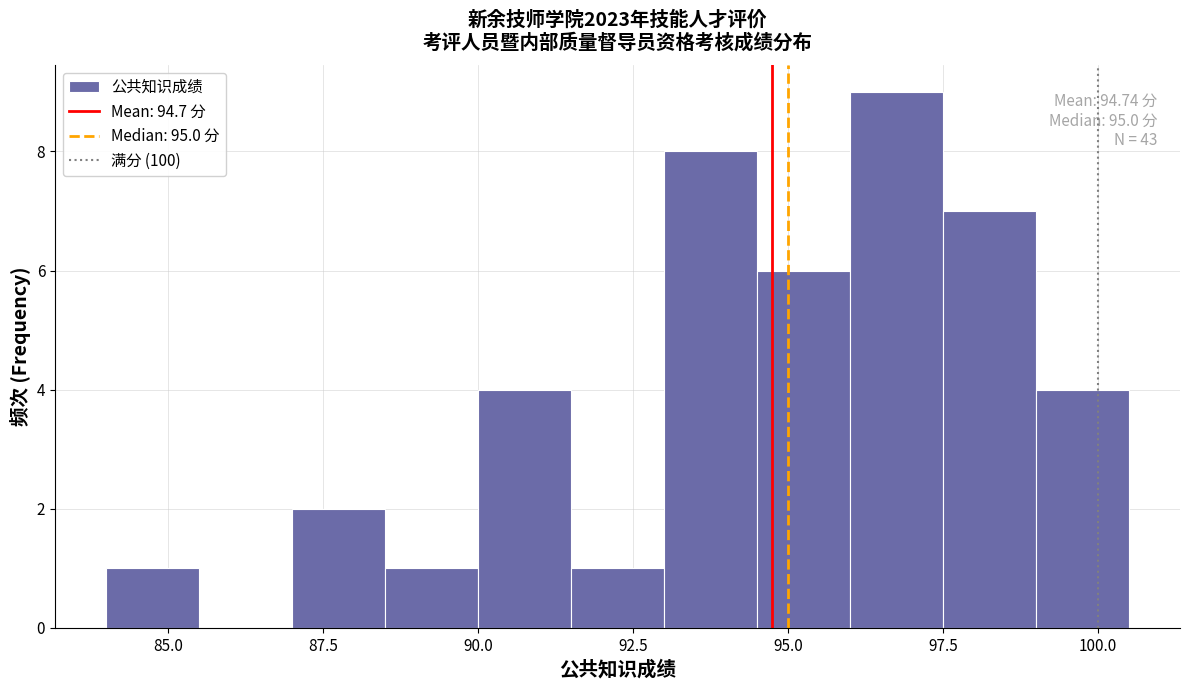

Read against the x-axis, roughly where is the centre of the tallest bar?

97.0